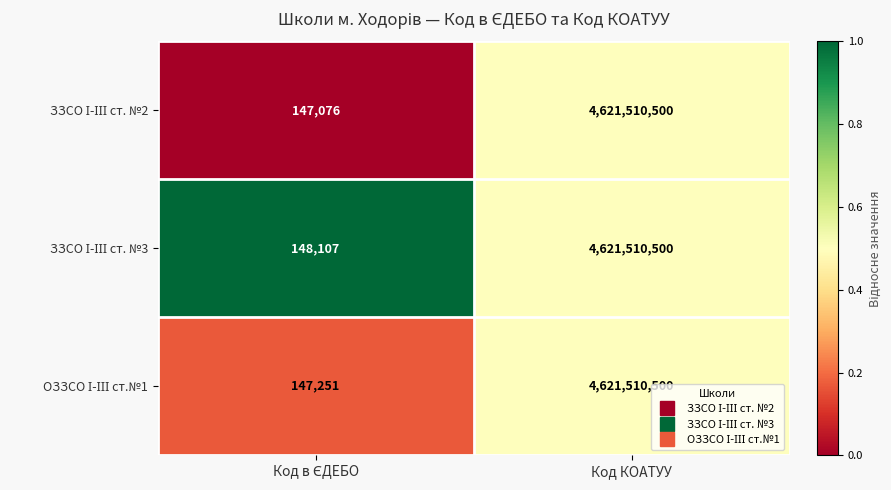

At which category is the sum across all series the highest?

Код КОАТУУ